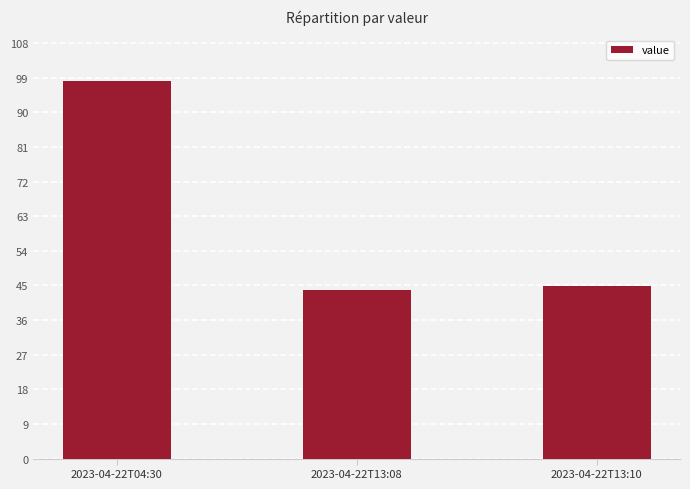

What is the smallest value displayed?

43.8